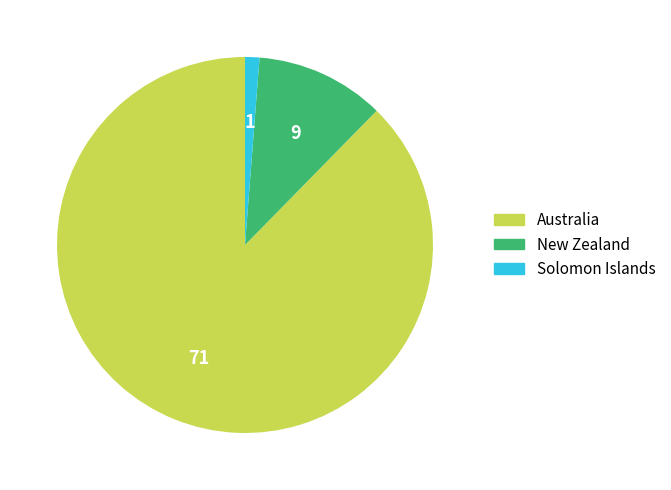

Which category accounts for the majority?

Australia